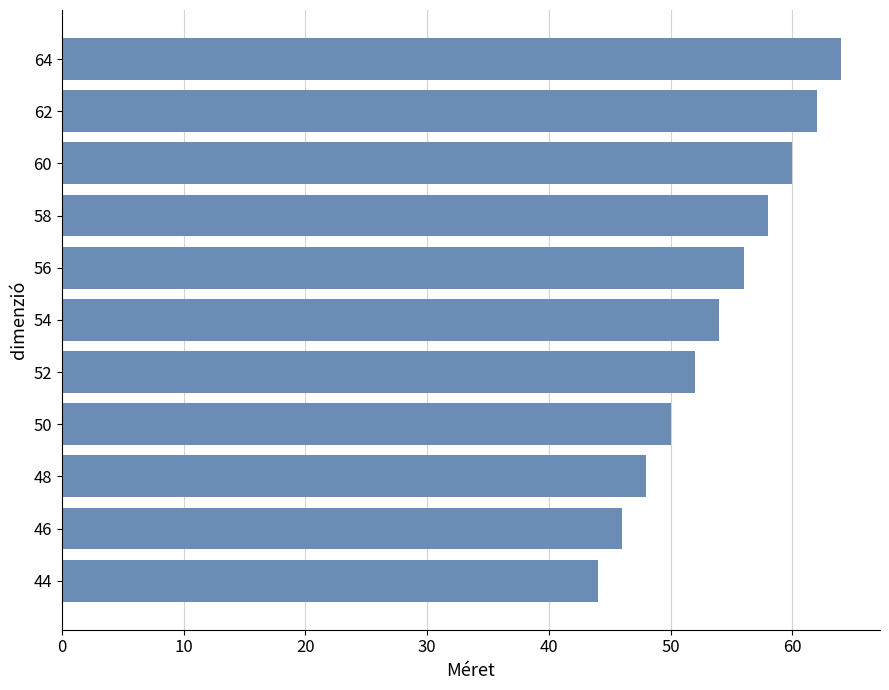

Are the bars horizontal?

Yes